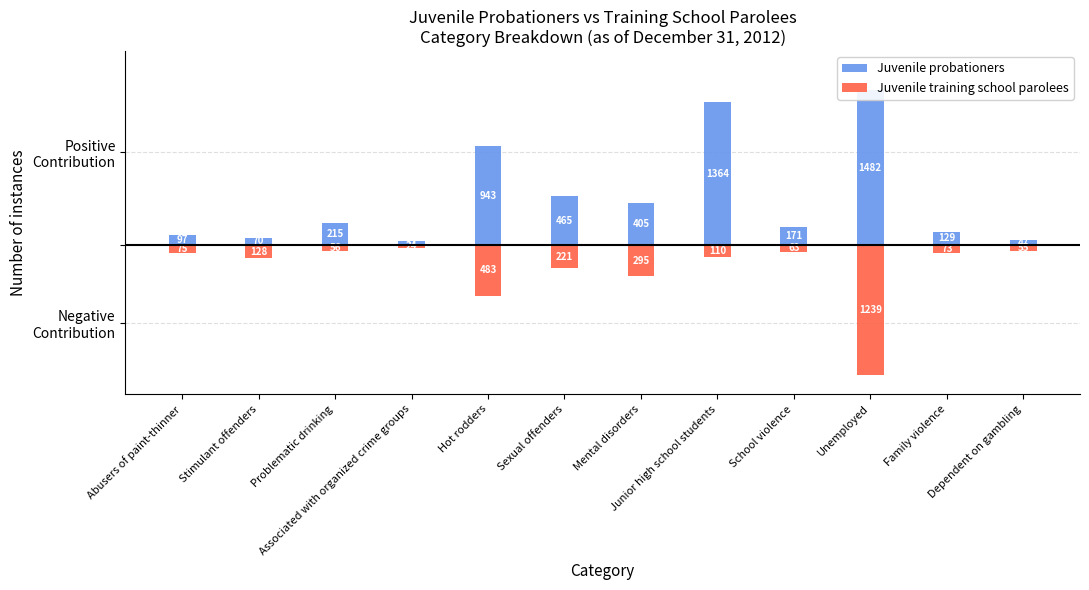

How many distinct data groups are displayed?

2